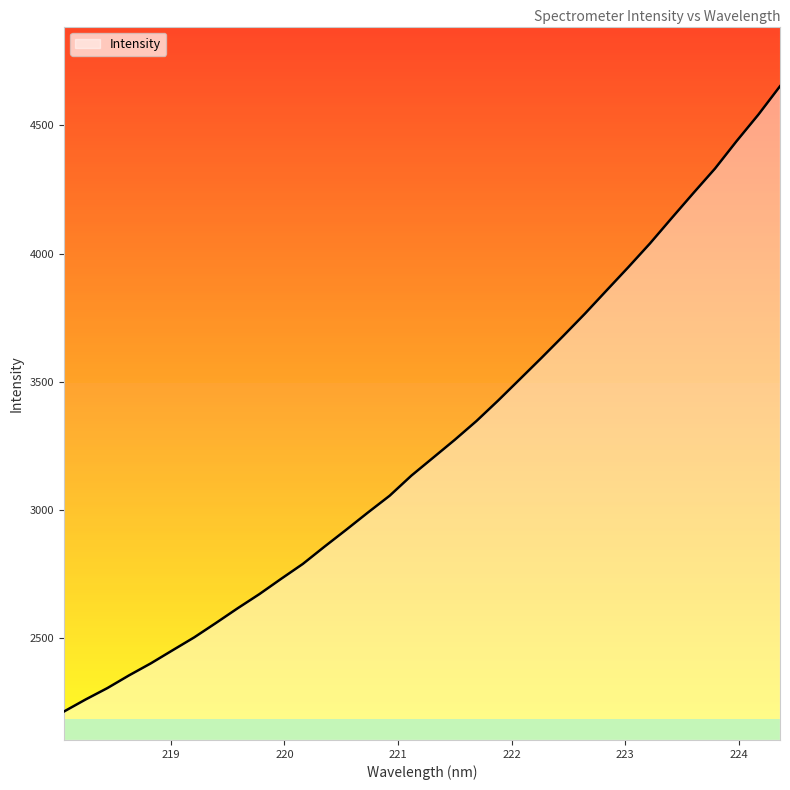

How many lines are shown in the chart?

1